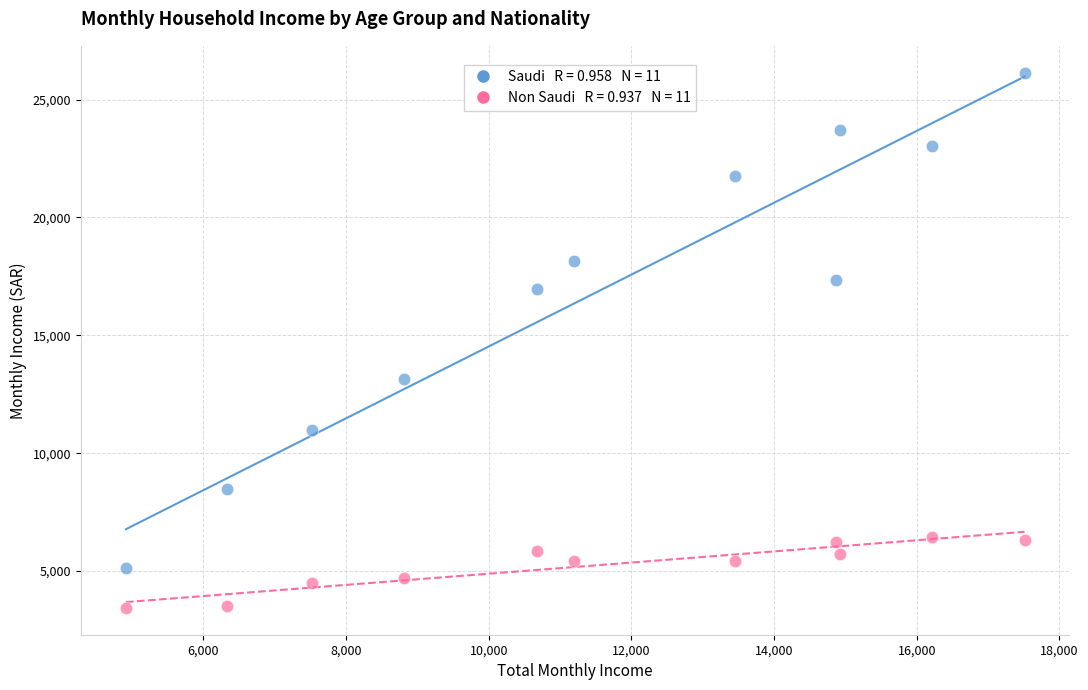

Across all data points, what is the range of Y values (max minus min)?

22714